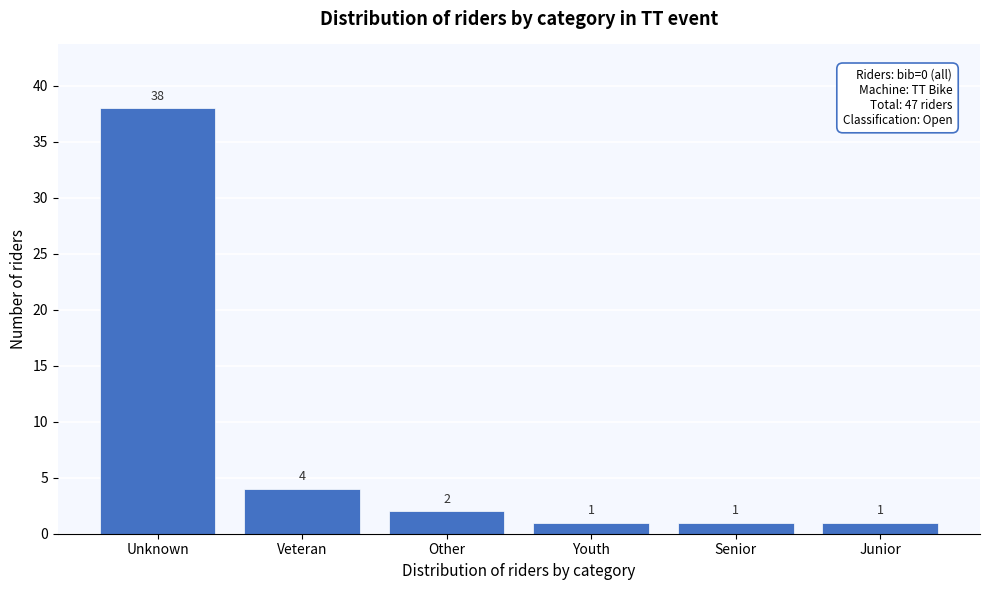

Reading left to right, transcribe all the data shown in this chart.

38	4	2	1	1	1